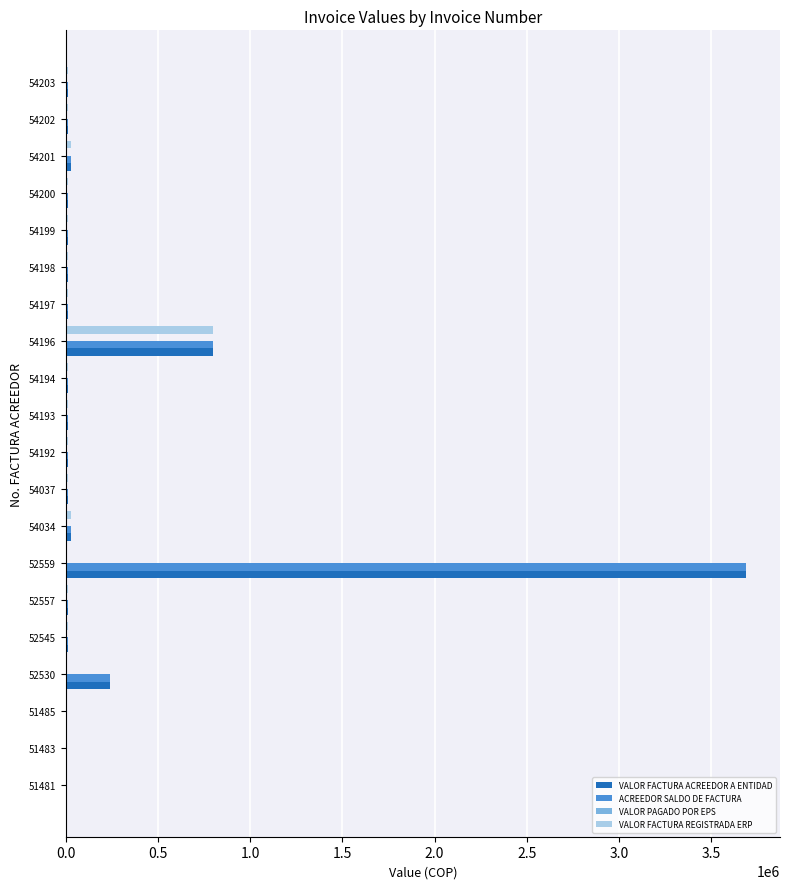

Is the value of VALOR FACTURA REGISTRADA ERP at 54201 greater than the value of VALOR FACTURA ACREEDOR A ENTIDAD at 52530?

No